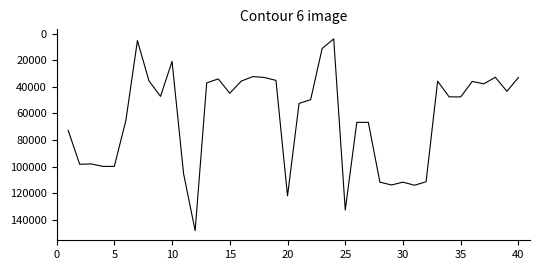

What is the maximum value shown in the chart?

148127